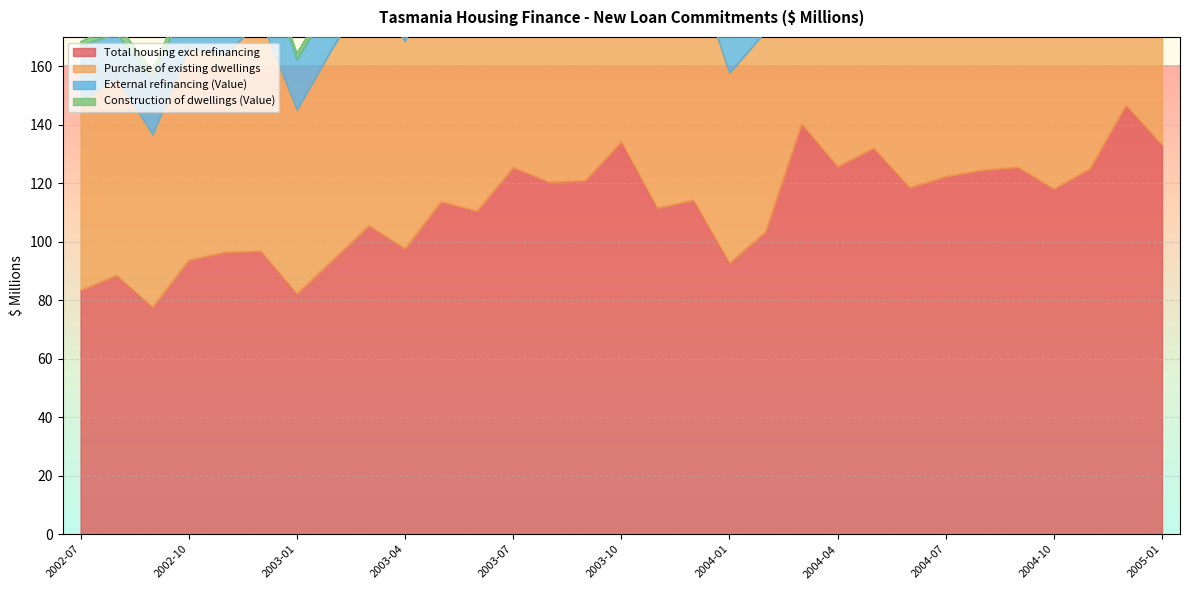

What is the total value across all series at 2004-12?

291.0